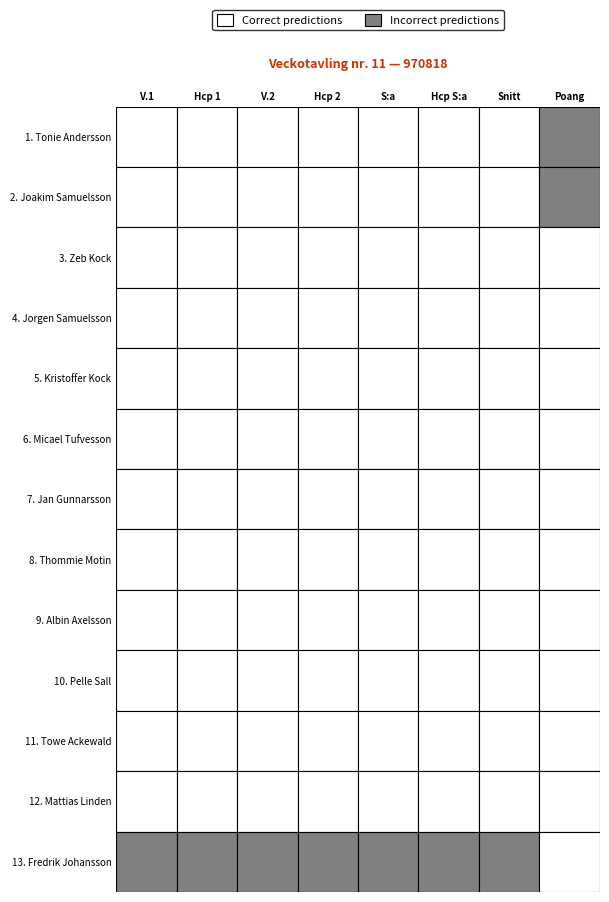

Which series changed the most between 0 and 4?

13. Fredrik Johansson